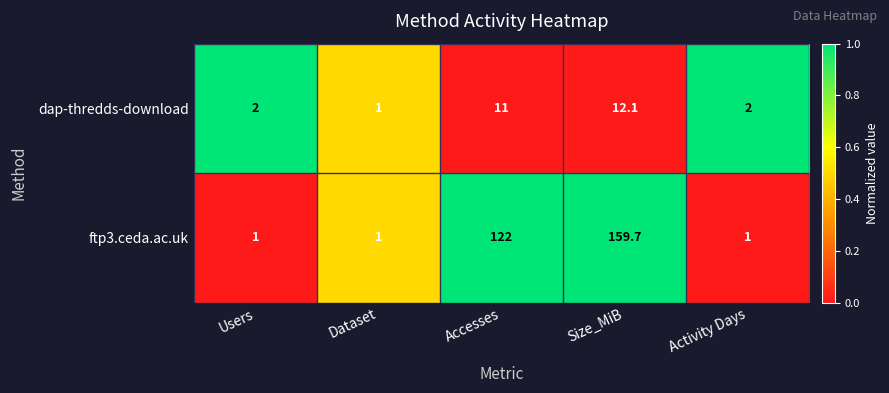

What is the maximum value shown in the chart?

159.7